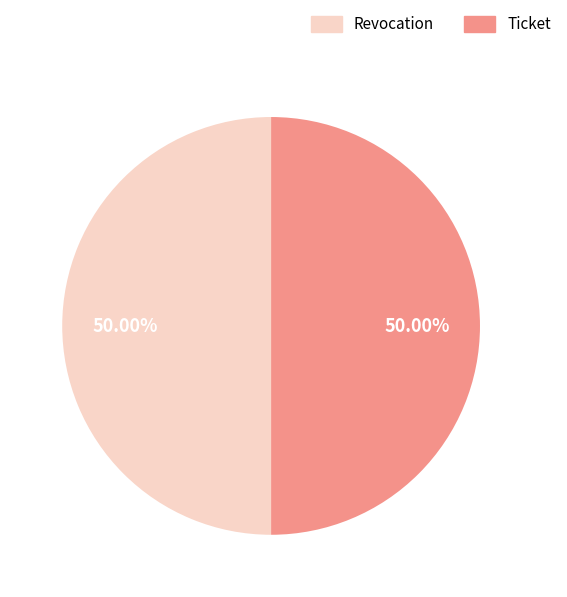

Approximately how many times larger is the value at Ticket compared to Revocation?

1.0